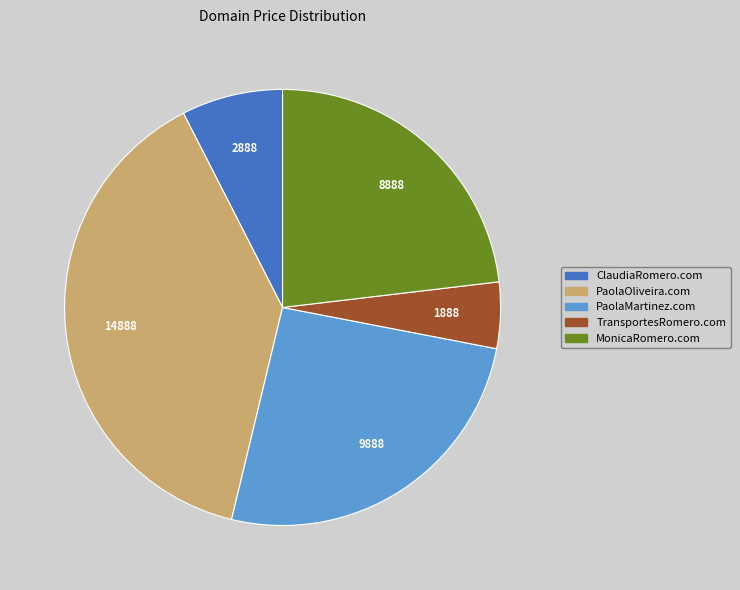

Combined, do PaolaOliveira.com and MonicaRomero.com account for over 50%?

Yes